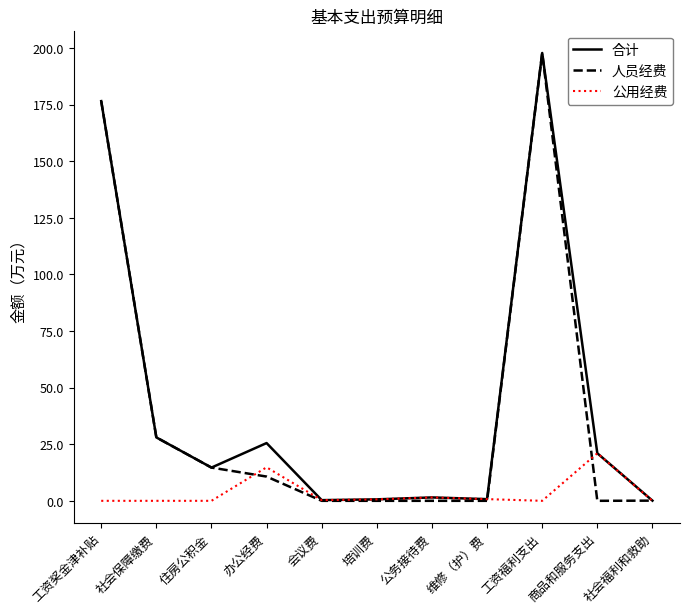

Is the value of 合计 at 社会福利和救助 greater than the value of 人员经费 at 工资奖金津补贴?

No